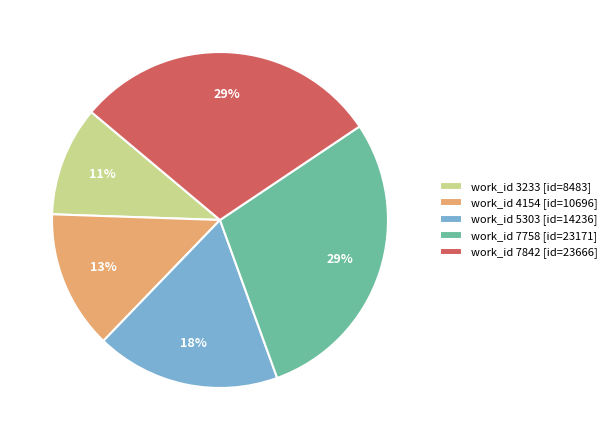

Do work_id 5303 [id=14236] and work_id 7758 [id=23171] together represent more than half of the pie?

No